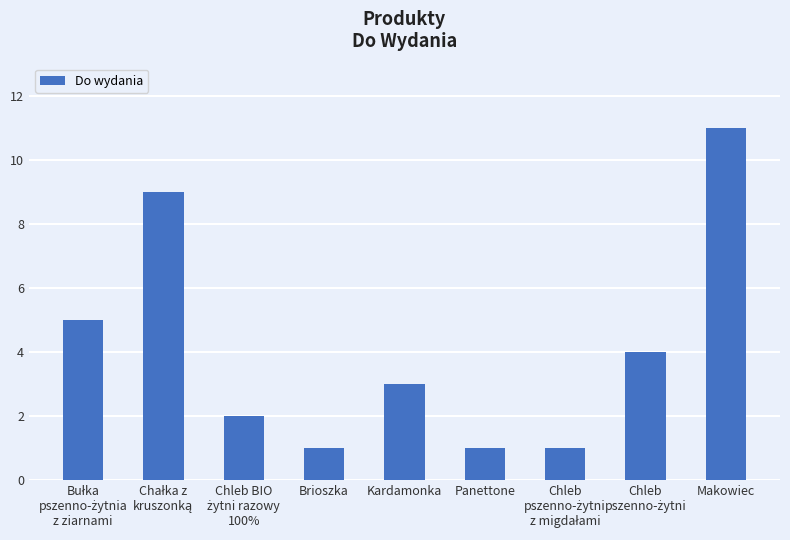

Which has a higher value, Makowiec or Panettone?

Makowiec